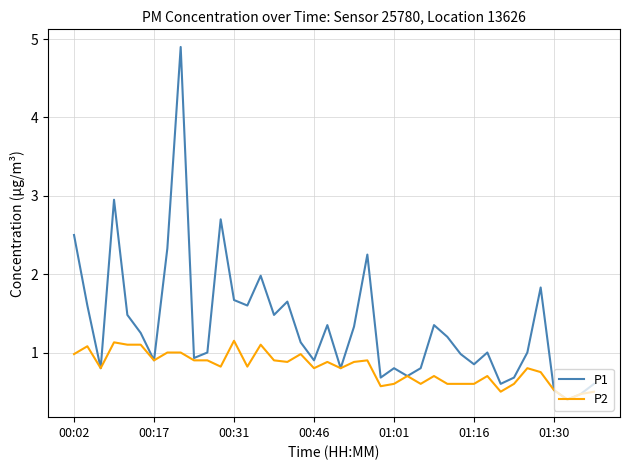

How many lines are shown in the chart?

2